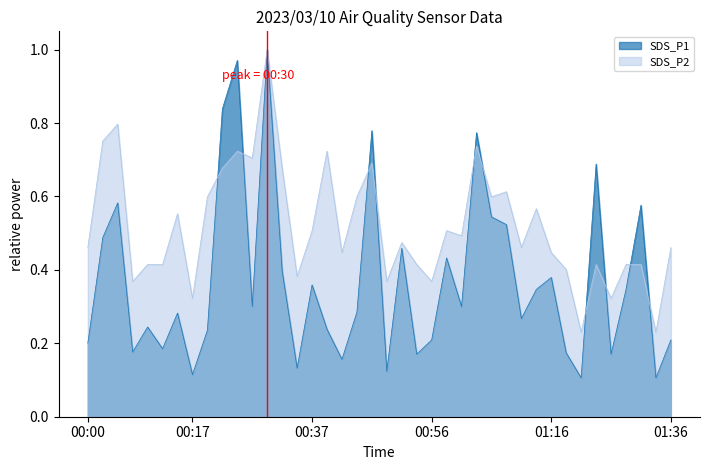

Which series has the largest total across all categories?

SDS_P2